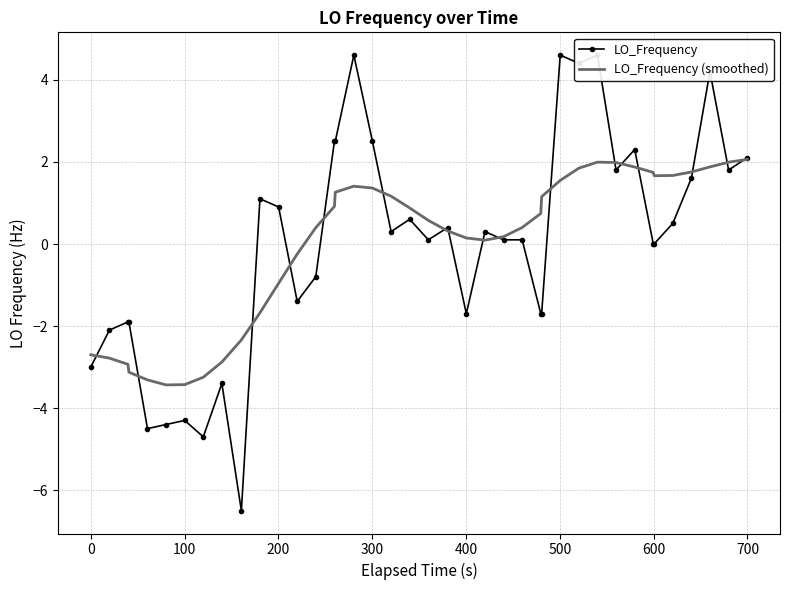

How many categories are shown in the chart?

40